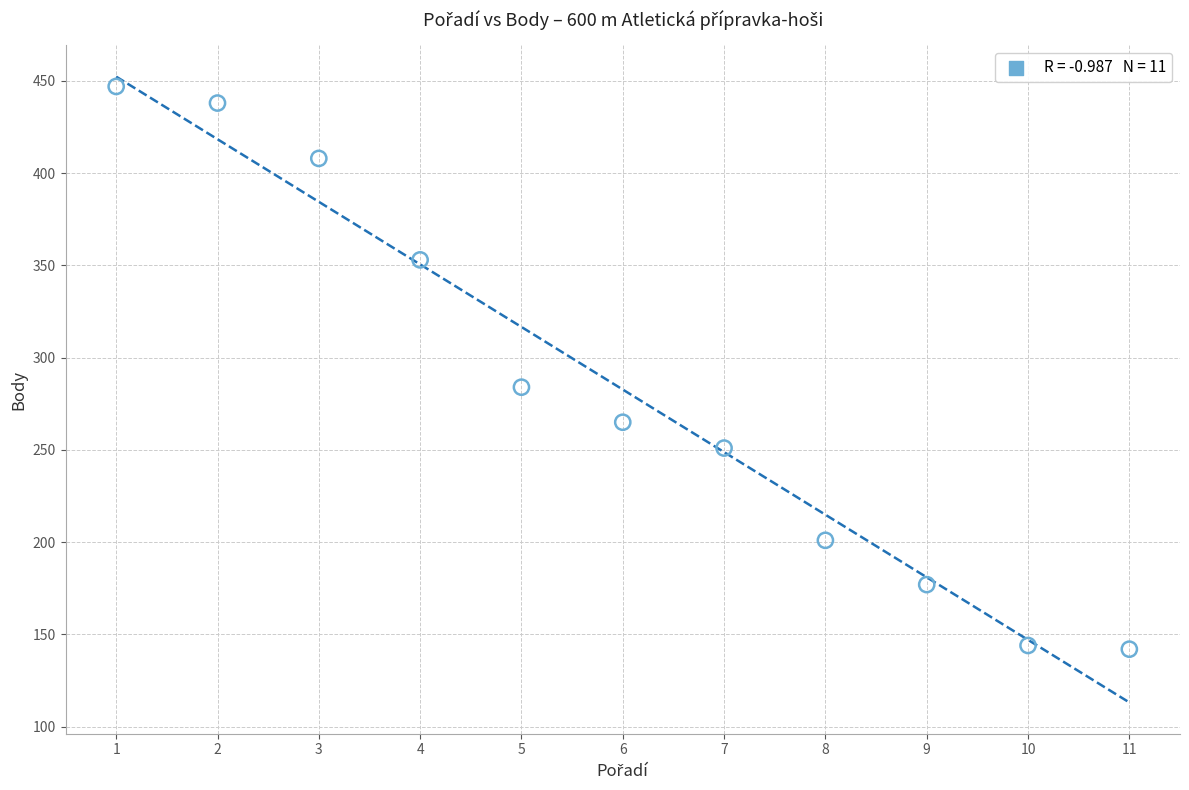

What is the range of Y values (max minus min)?

305